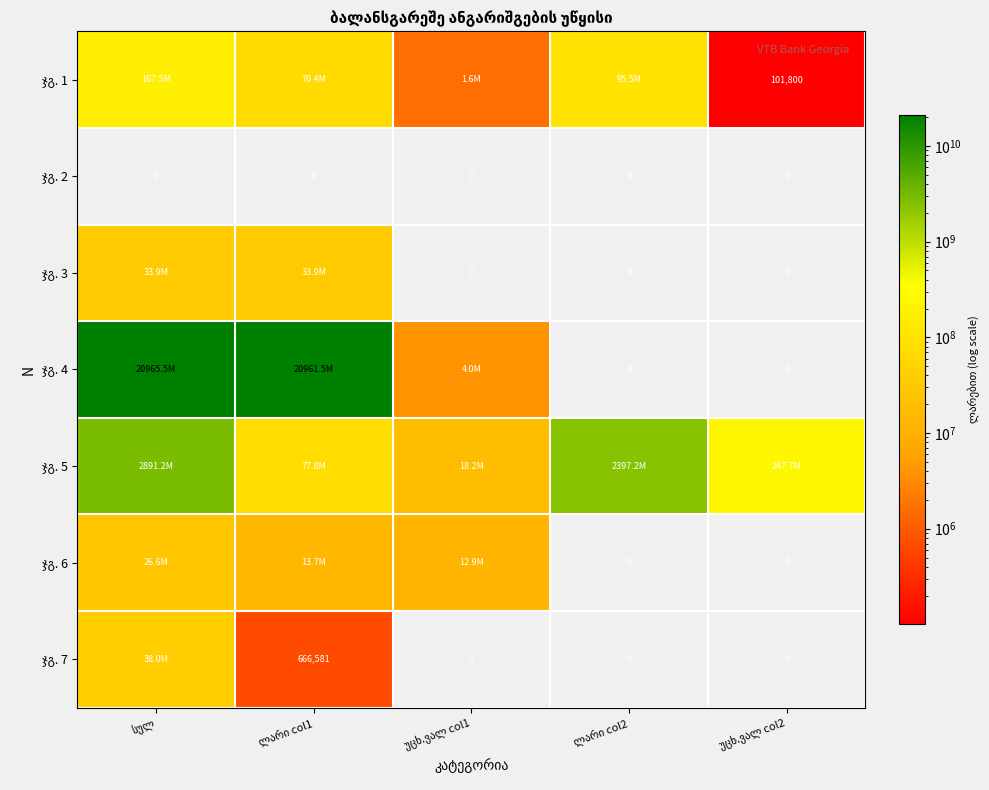

Is it true that ჯგ. 4 equals 33405452406.3 at სულ?

False